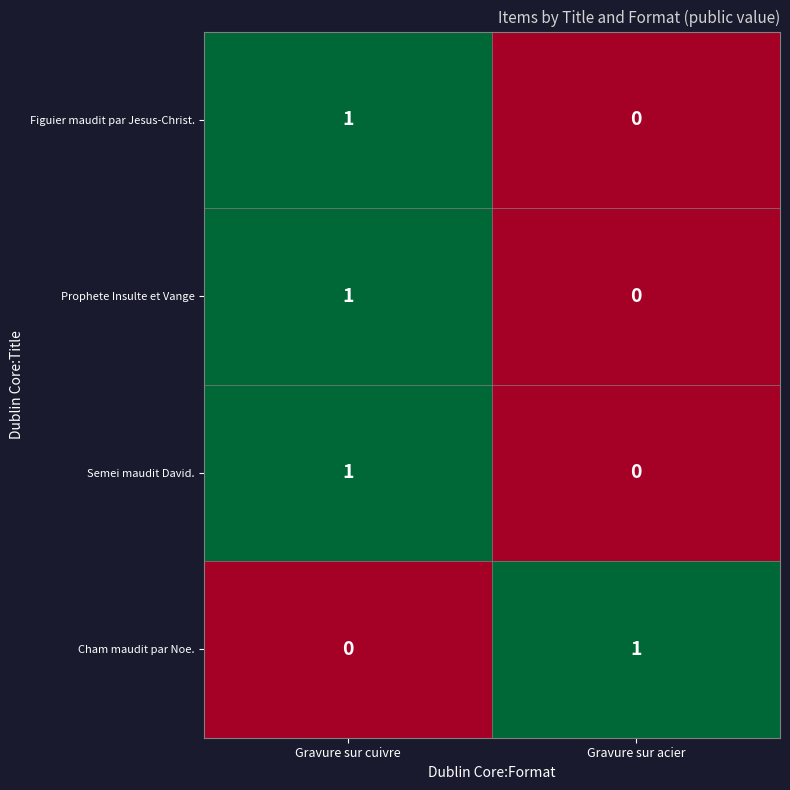

At which category is the sum across all series the highest?

Gravure sur cuivre